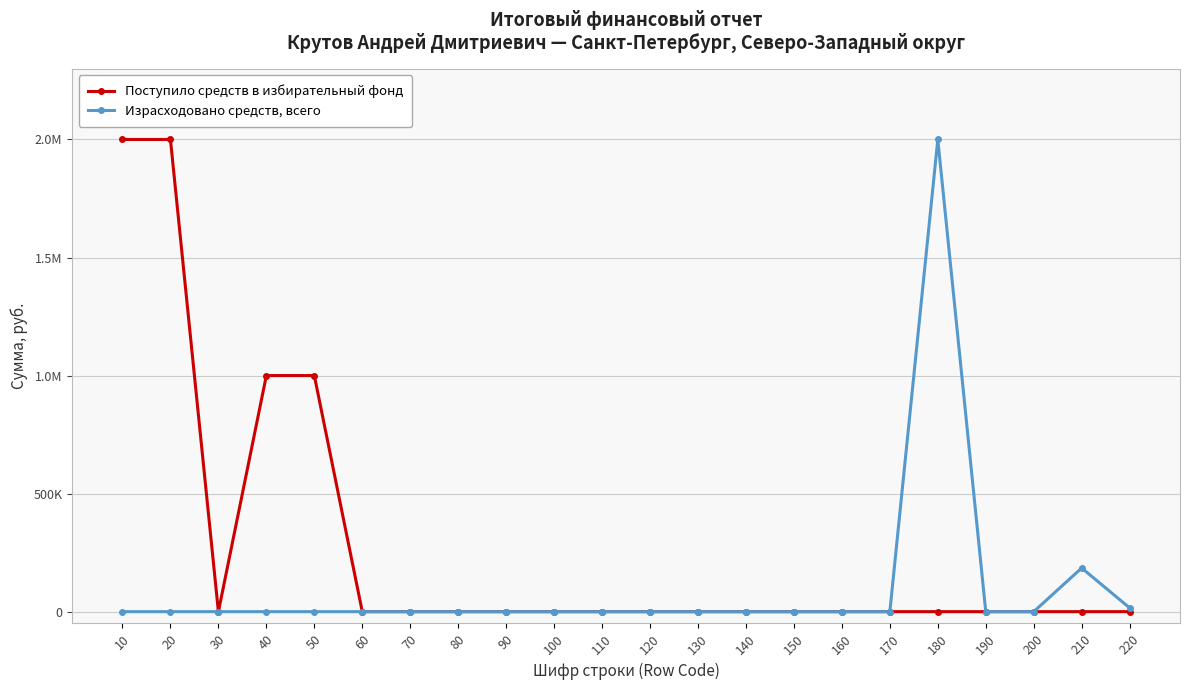

The value of Поступило средств в избирательный фонд at 40 is 1000000. True or false?

True